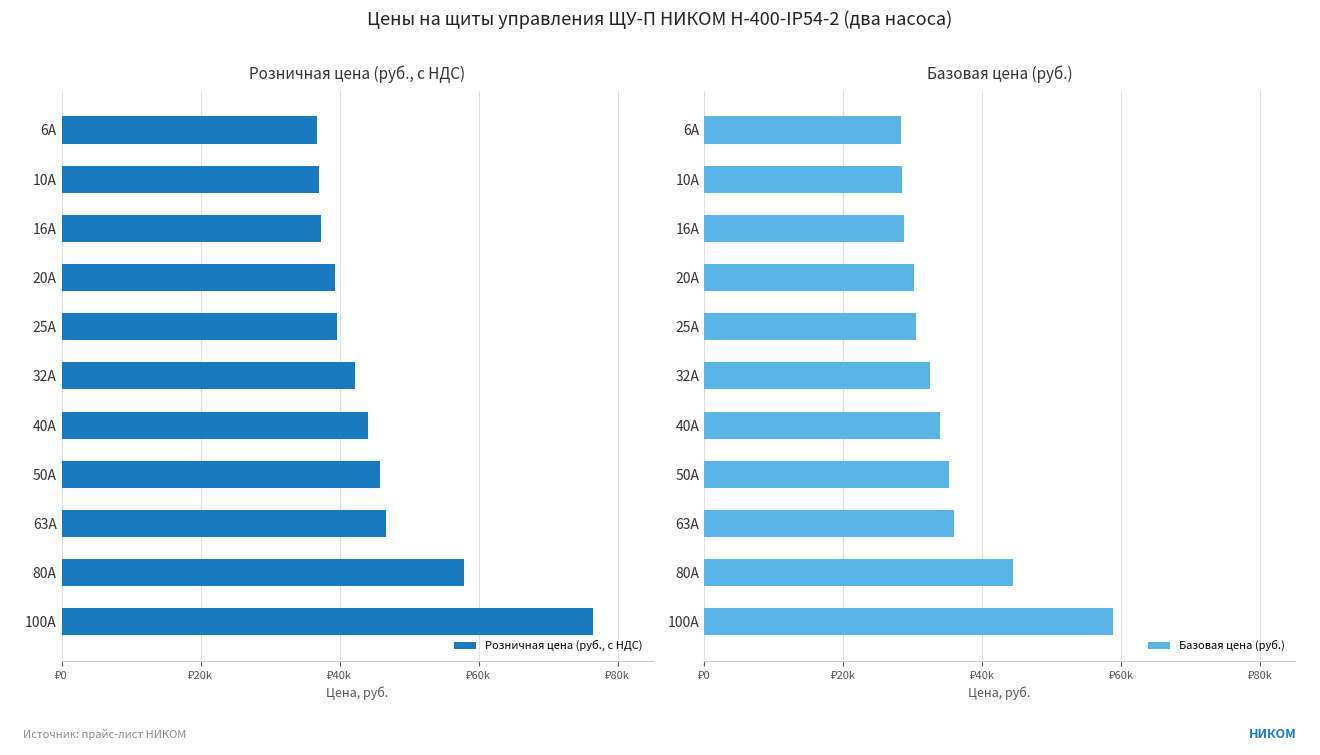

What is the total value across all series at 6А?

65090